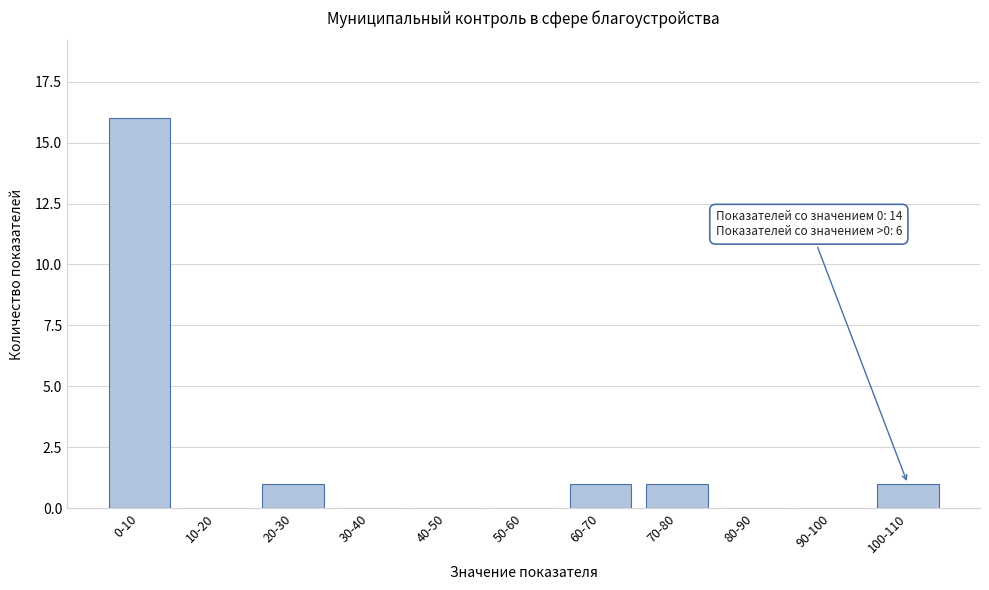

Reading right to left, extract all data points from this chart.

100-110=1	90-100=0	80-90=0	70-80=1	60-70=1	50-60=0	40-50=0	30-40=0	20-30=1	10-20=0	0-10=16